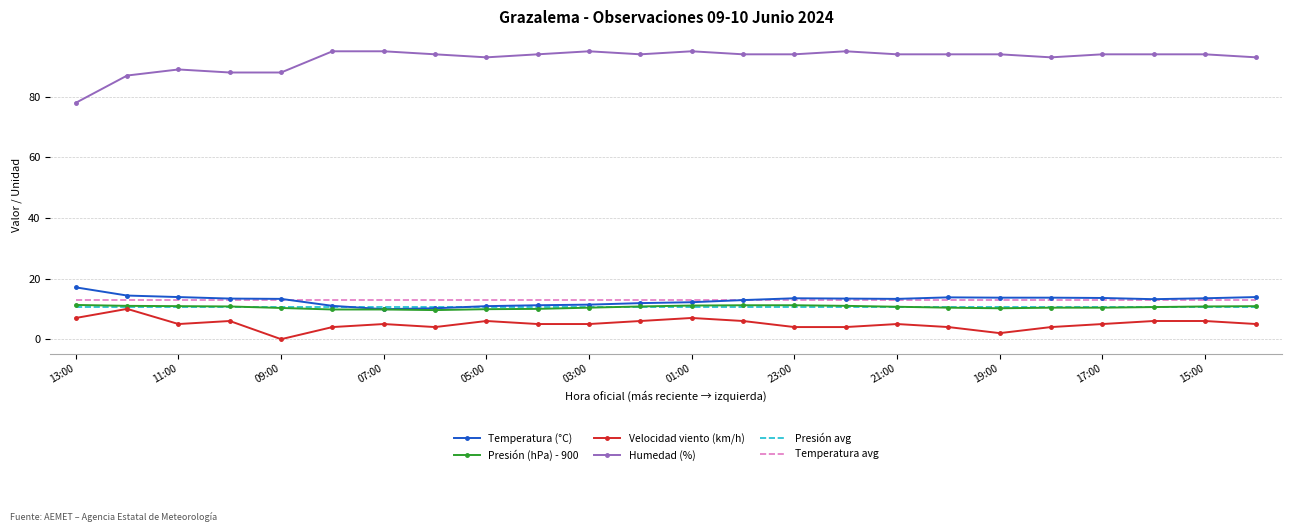

What is the lowest value of the Temperatura avg series?

12.9